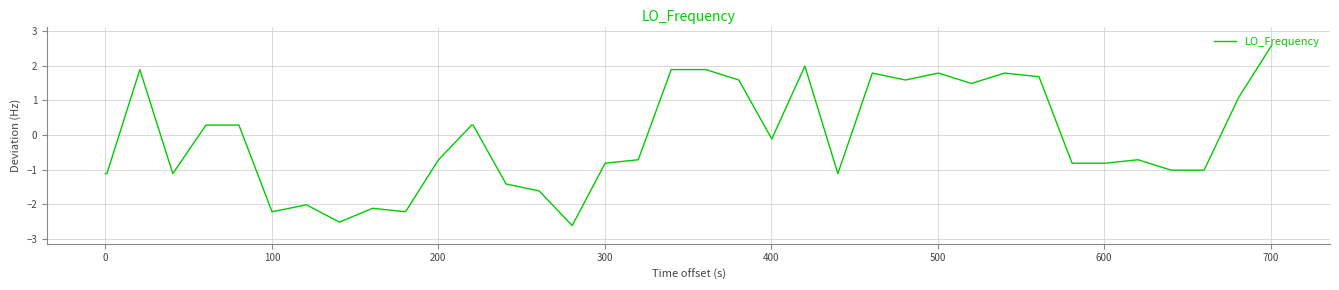

What is the maximum value shown in the chart?

2.6